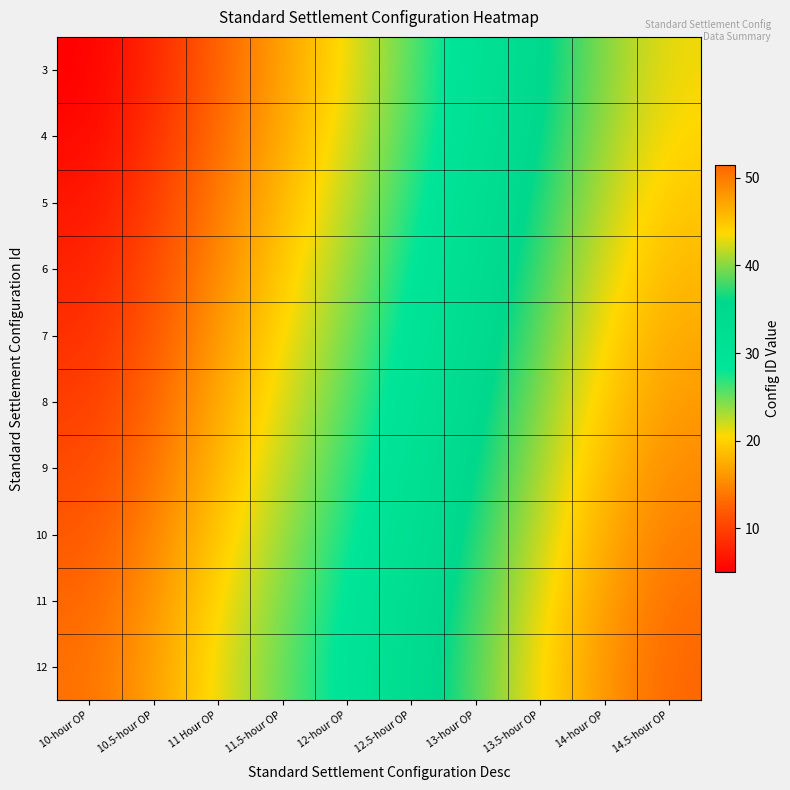

Between 12-hour OP and 10-hour OP, which is larger?

12-hour OP